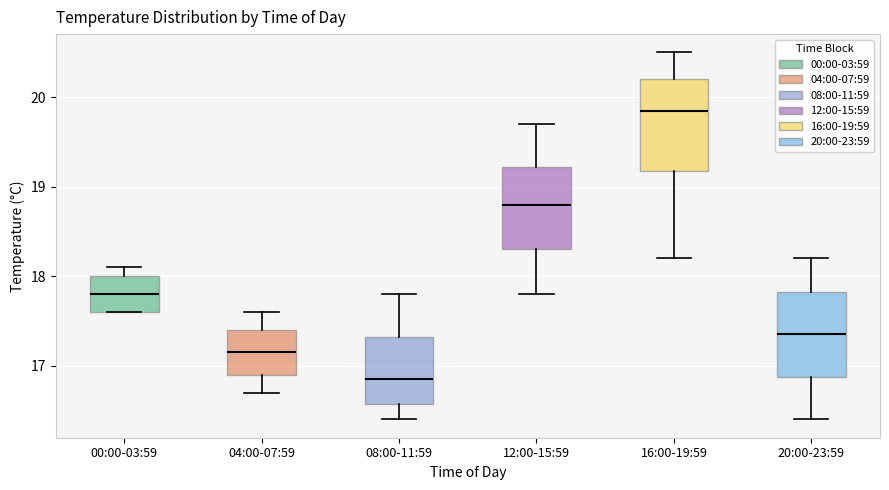

Reading left to right, read every box against the y-axis: the position of its median line, the range the box covers, and the ends of its whiskers. The values are not printed on the chart, so give them approximately, as read against the axis.

00:00-03:59: median 17.8, box 17.6 to 18.0, whiskers 17.6 to 18.1
04:00-07:59: median 17.2, box 16.9 to 17.4, whiskers 16.7 to 17.6
08:00-11:59: median 16.9, box 16.6 to 17.3, whiskers 16.4 to 17.8
12:00-15:59: median 18.8, box 18.3 to 19.2, whiskers 17.8 to 19.7
16:00-19:59: median 19.9, box 19.2 to 20.2, whiskers 18.2 to 20.5
20:00-23:59: median 17.4, box 16.9 to 17.8, whiskers 16.4 to 18.2